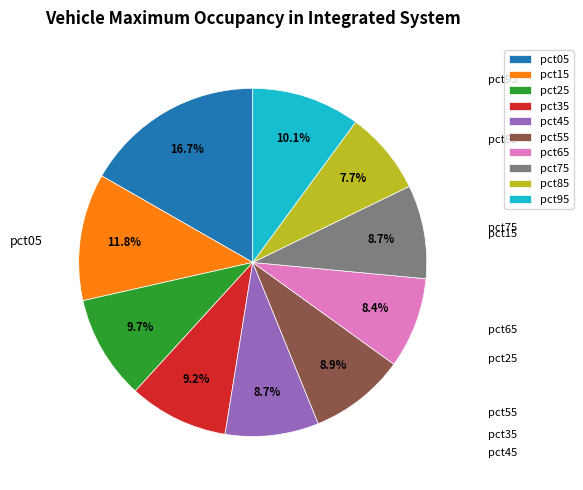

Does pct45 represent more than half of the total?

No